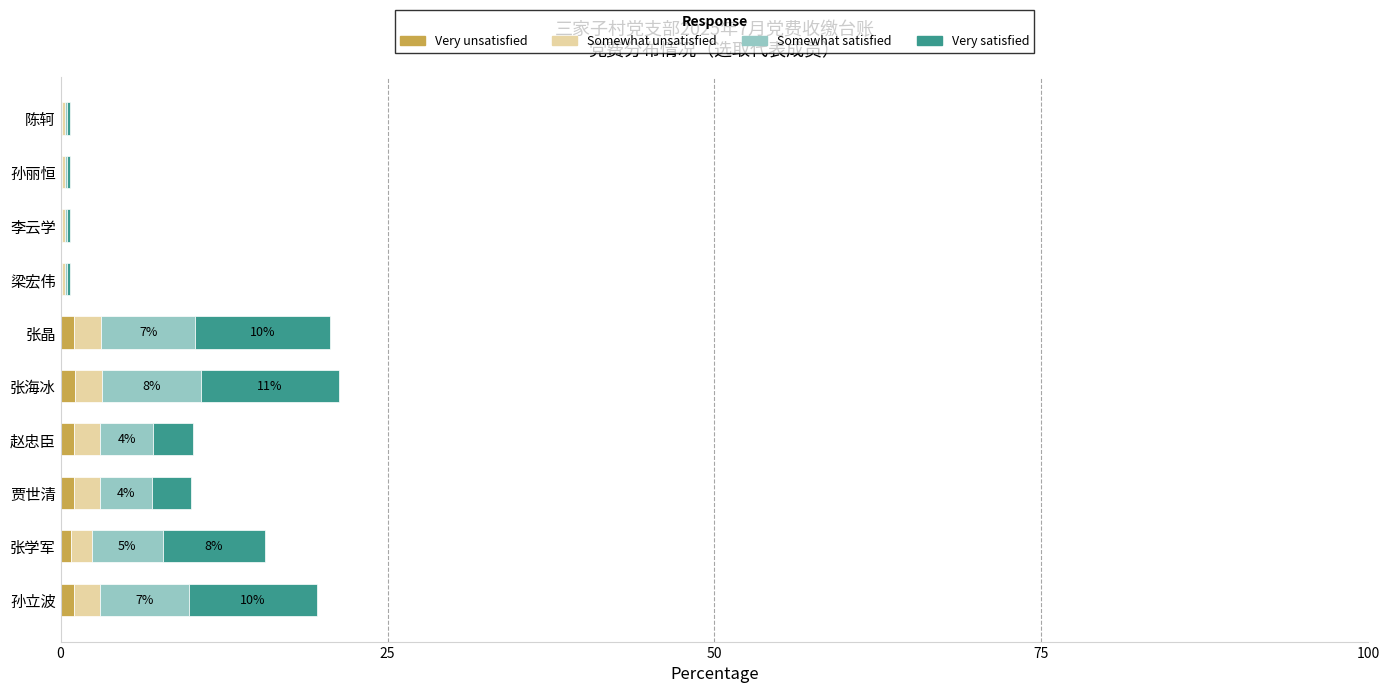

What is the label of the 5th bar from the right?

张晶